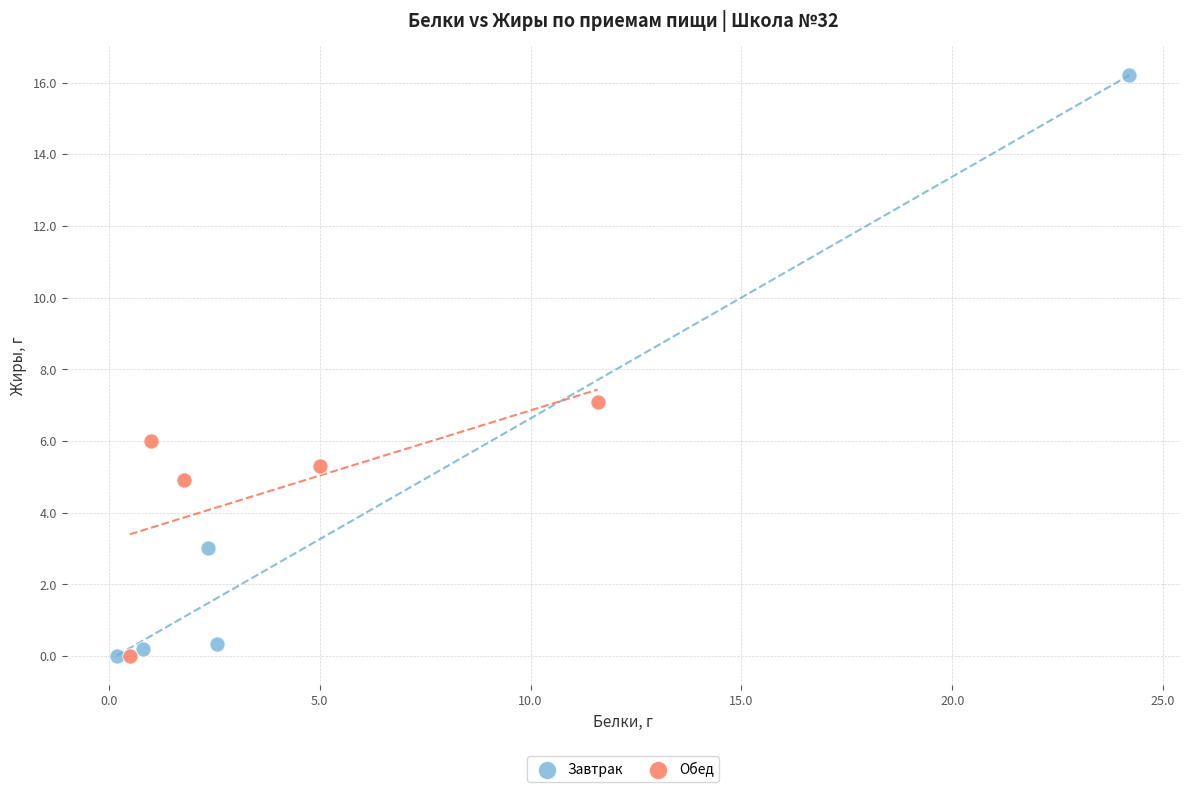

Which series reaches the maximum Y coordinate?

Завтрак